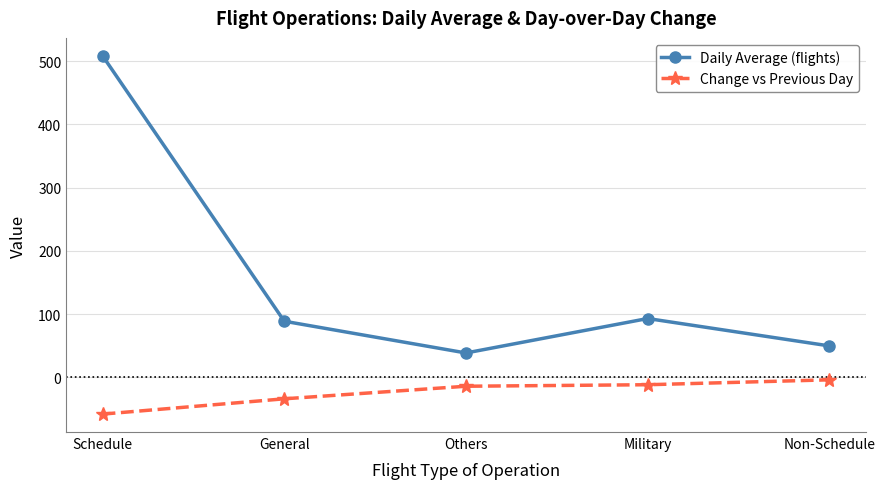

Which label corresponds to the smallest value in the chart?

Schedule